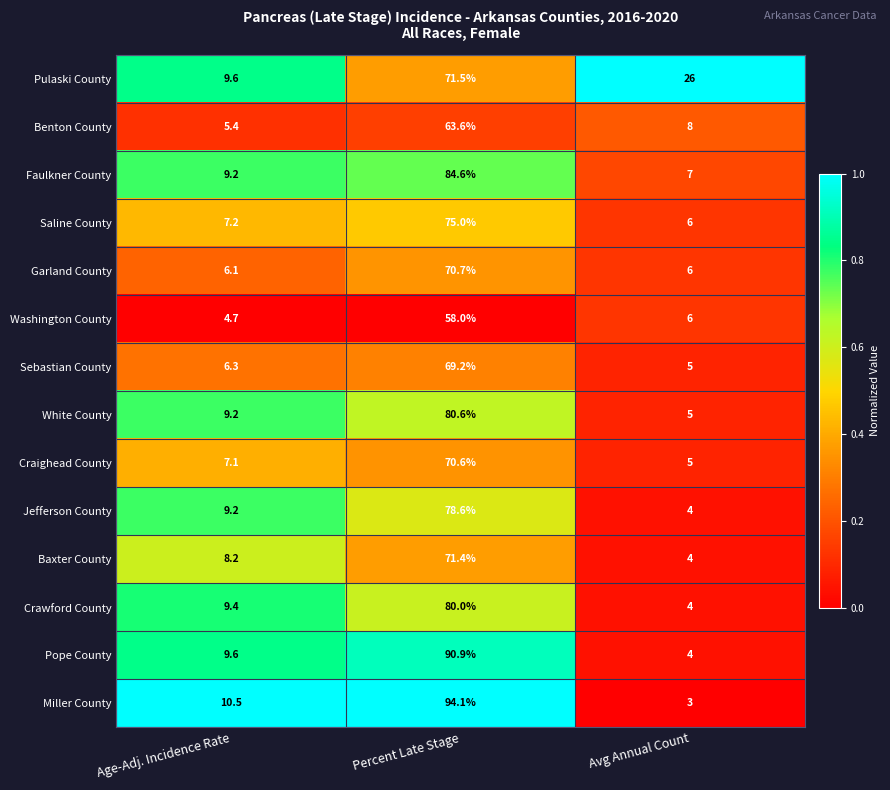

What is the average value of the Baxter County series?

27.9